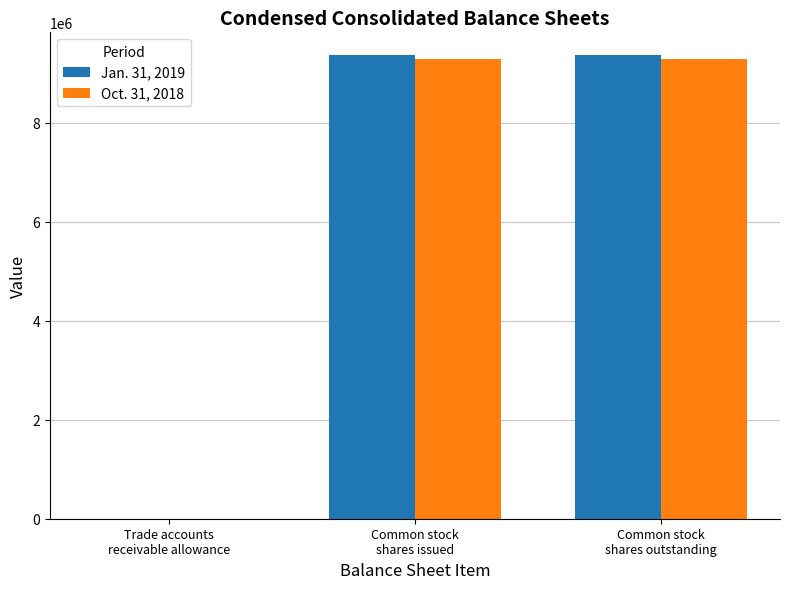

The value of Jan. 31, 2019 at Common stock
shares issued is 9356935. True or false?

True